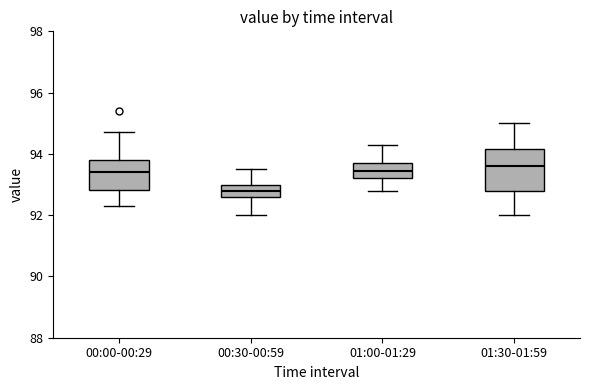

Reading left to right, read every box against the y-axis: the position of its median line, the range the box covers, and the ends of its whiskers. The values are not printed on the chart, so give them approximately, as read against the axis.

00:00-00:29: median 93.4, box 92.8 to 93.8, whiskers 92.4 to 94.8
00:30-00:59: median 92.8, box 92.6 to 93.0, whiskers 92.0 to 93.6
01:00-01:29: median 93.4, box 93.2 to 93.8, whiskers 92.8 to 94.4
01:30-01:59: median 93.6, box 92.8 to 94.2, whiskers 92.0 to 95.0